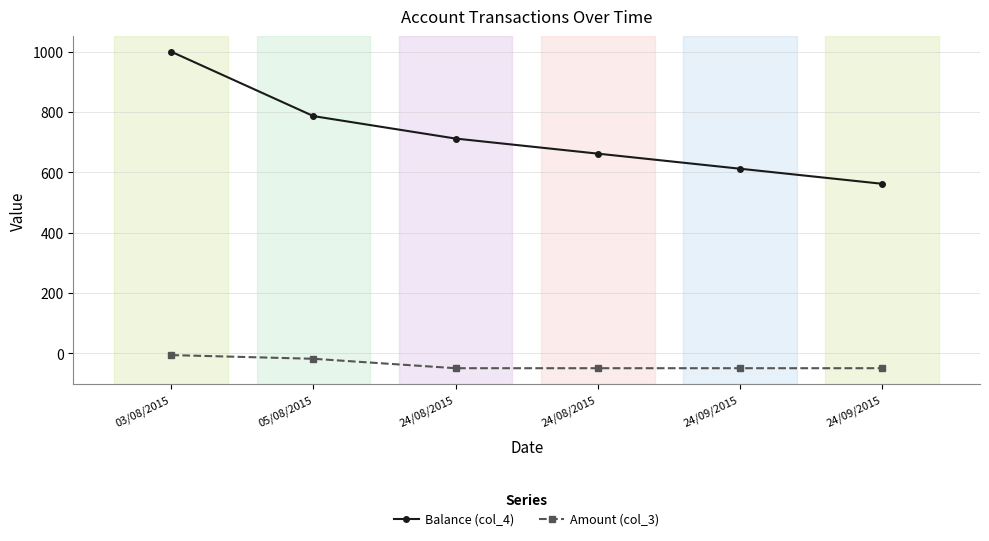

What is the average value of the Amount (col_3) series?

-37.5